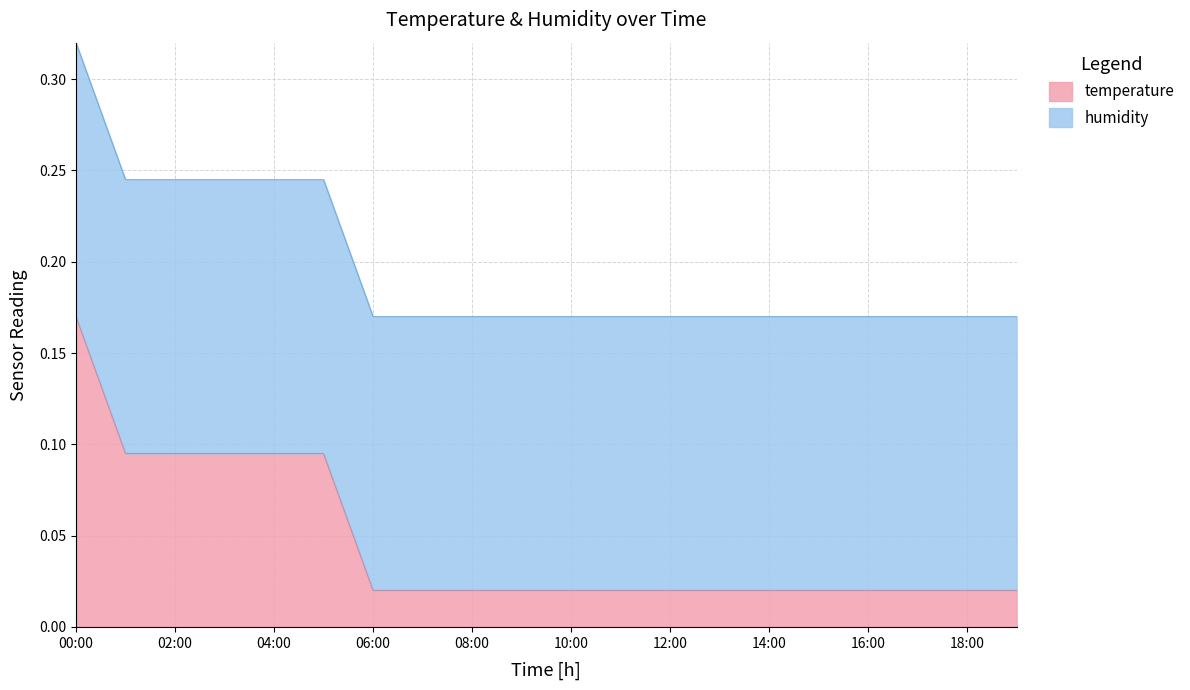

Is it true that temperature equals 0.1 at 00:00?

False